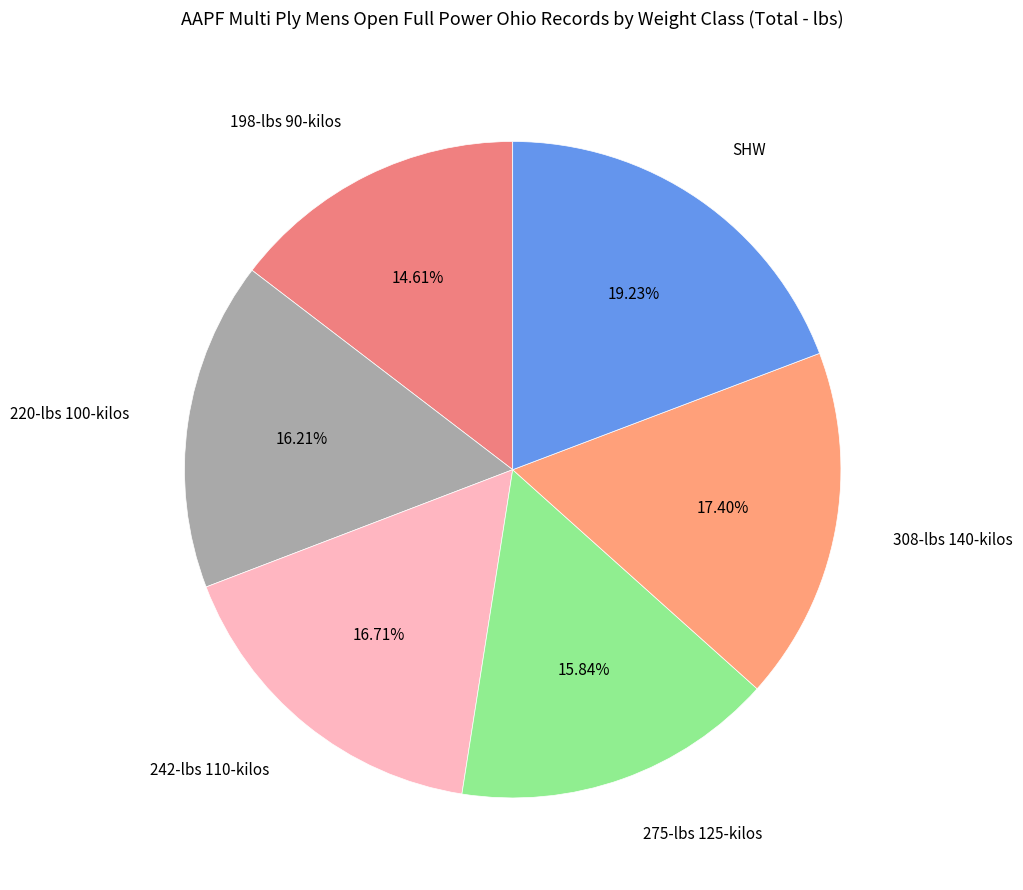

What percentage is the 275-lbs 125-kilos slice, to the nearest percent?

16%